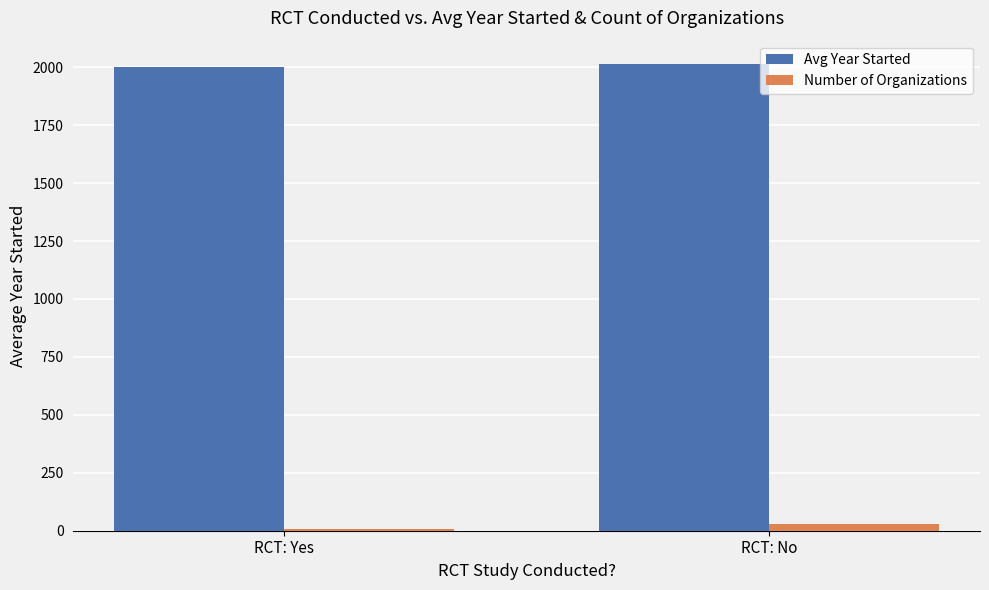

Is the value of Number of Organizations at RCT: Yes greater than the value of Avg Year Started at RCT: No?

No